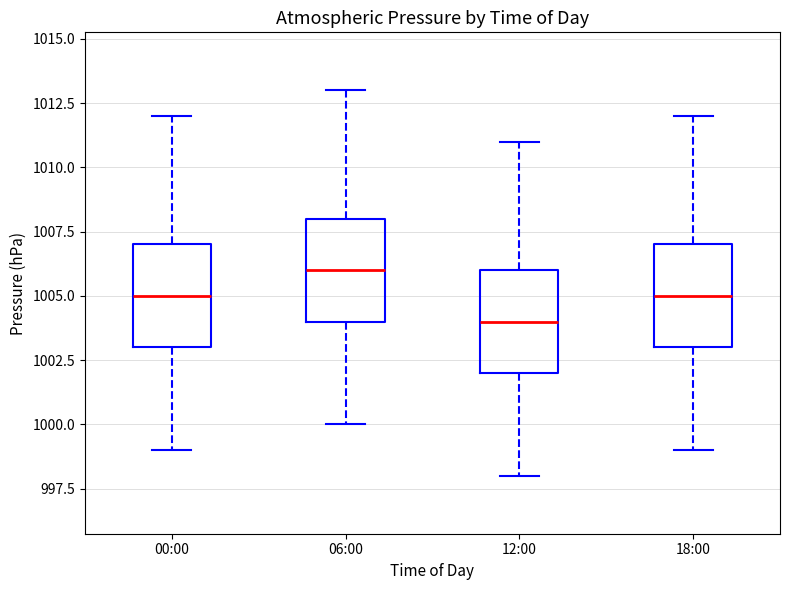

Reading left to right, transcribe this box plot: for each box, give where its median line is, the range the box spans, and where its two whiskers end, as read against the y-axis. The values are not printed on the chart, so give them approximately, as read against the axis.

00:00: median 1005, box 1003 to 1007, whiskers 999 to 1012
06:00: median 1006, box 1004 to 1008, whiskers 1000 to 1013
12:00: median 1004, box 1002 to 1006, whiskers 998 to 1011
18:00: median 1005, box 1003 to 1007, whiskers 999 to 1012